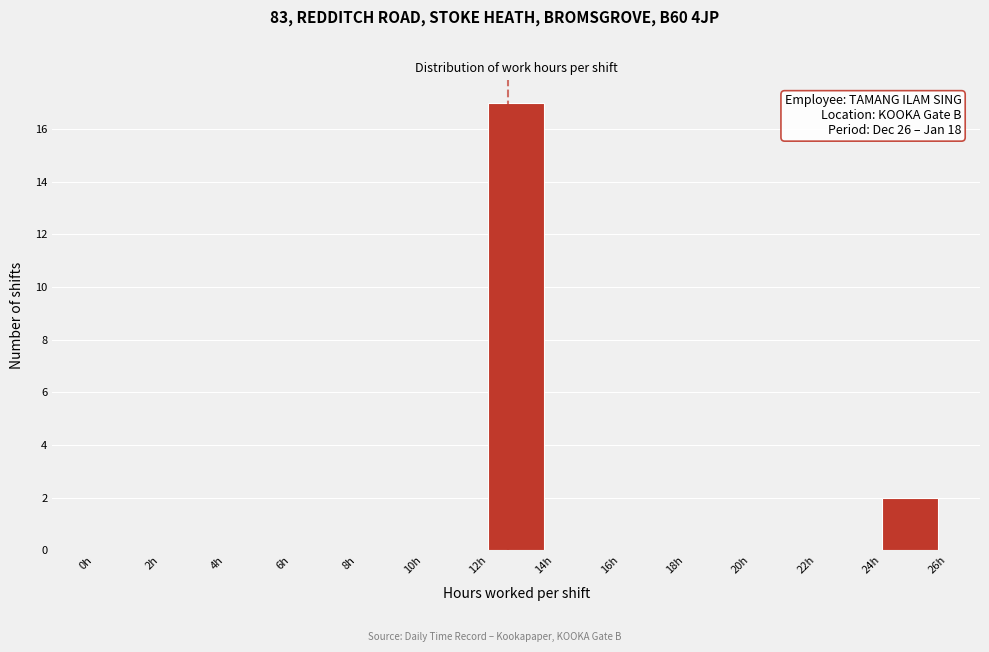

Over which range of the x-axis is the bar tallest?

12 to 14